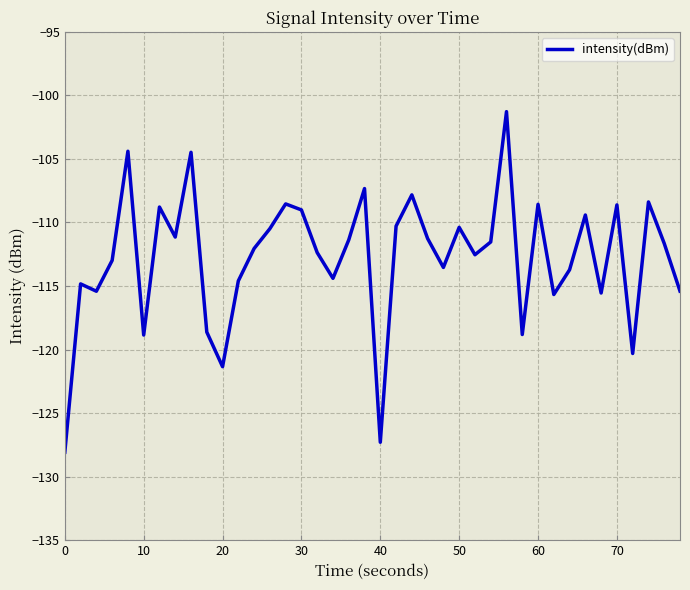

What is the smallest value displayed?

-128.1